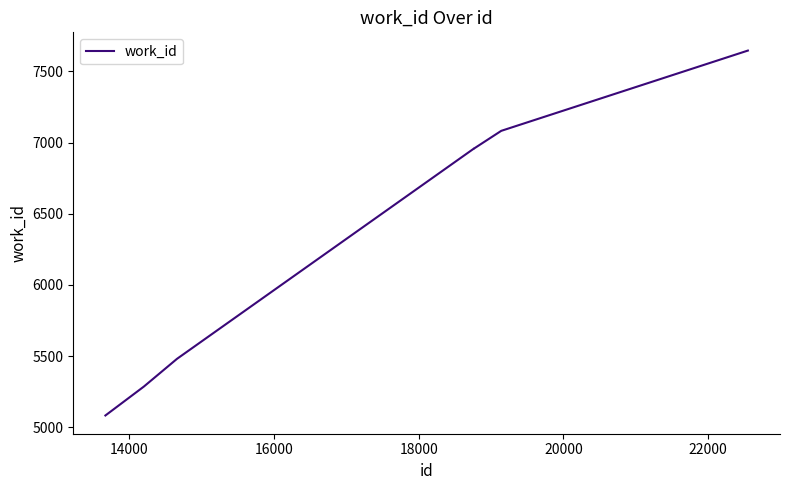

How many lines are shown in the chart?

1